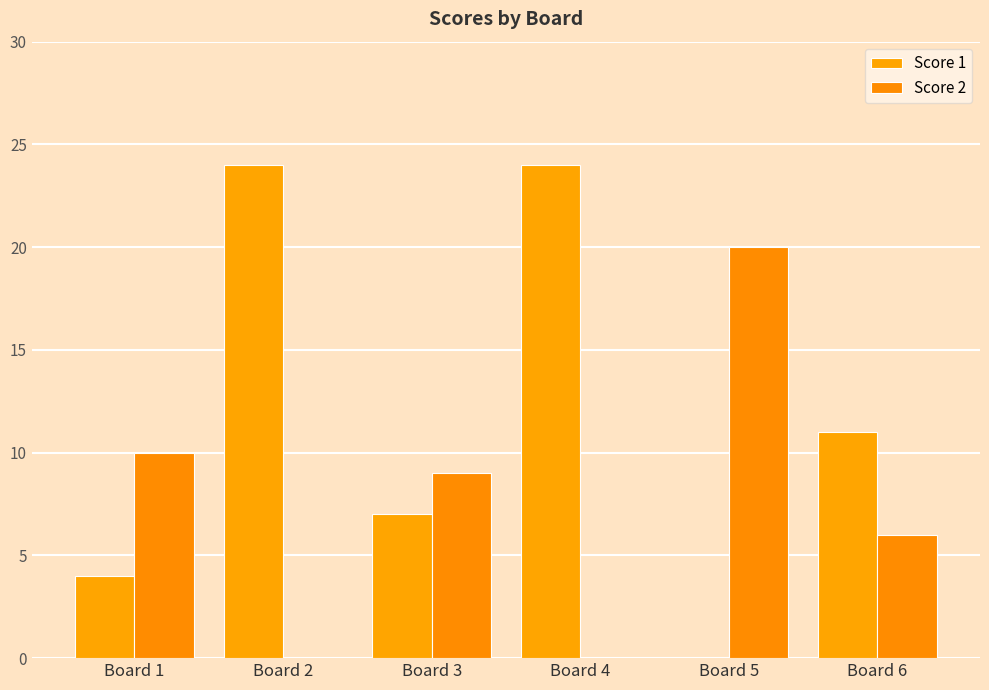

Does the chart contain stacked bars?

No